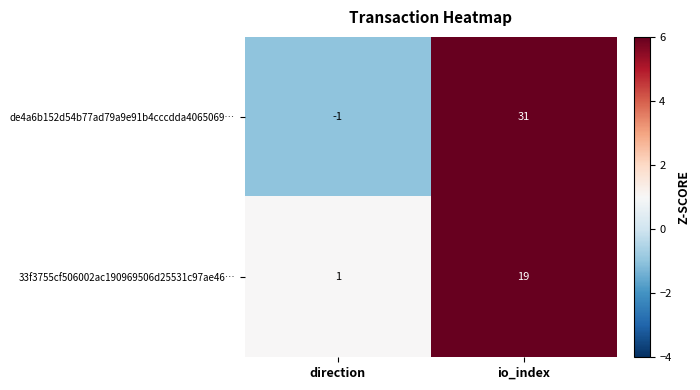

Where is 33f3755cf506002ac190969506d25531c97ae46… nearest to the value 10?

direction